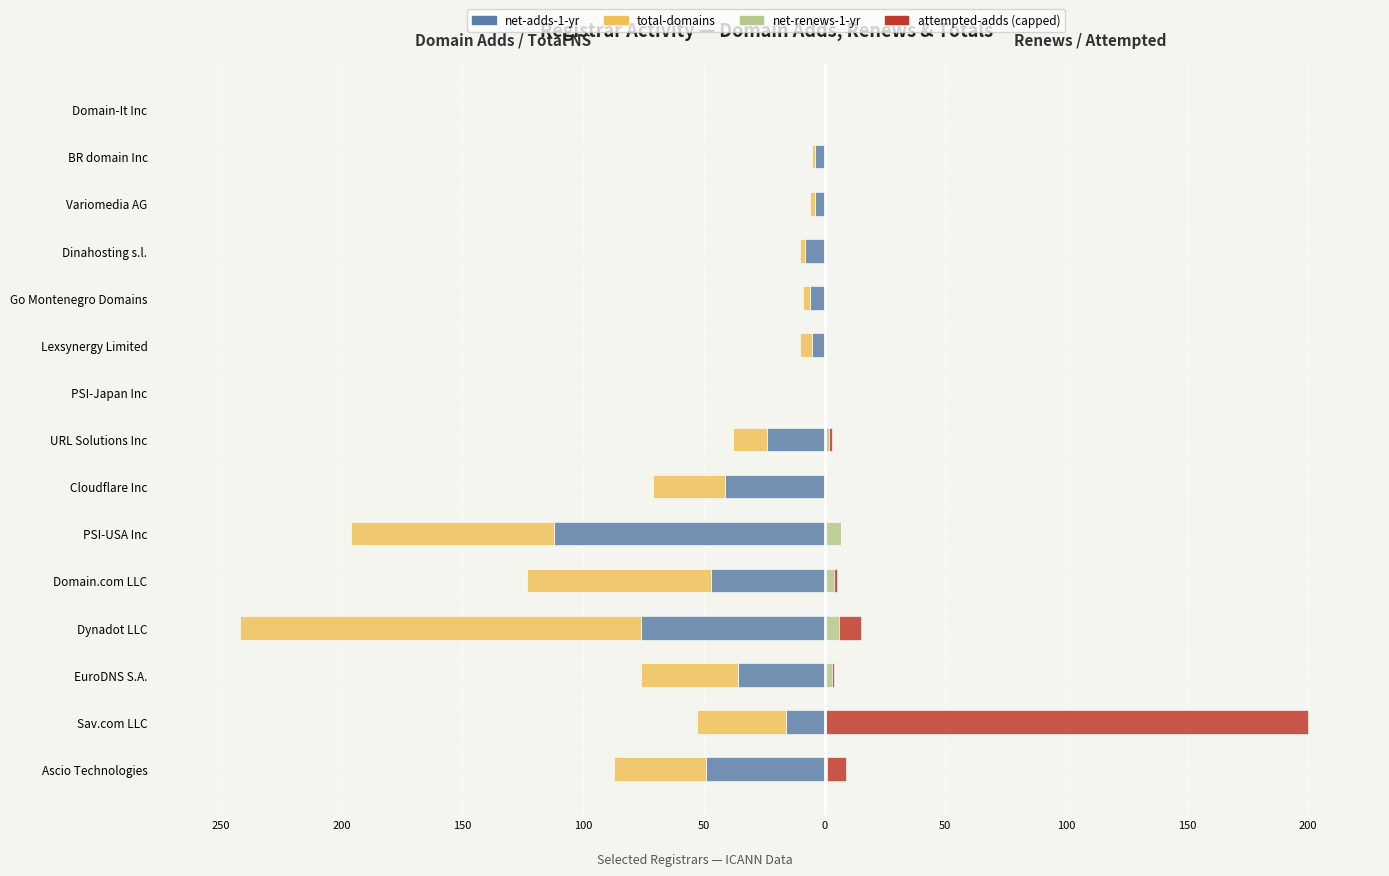

Count the number of categories in the chart.

15